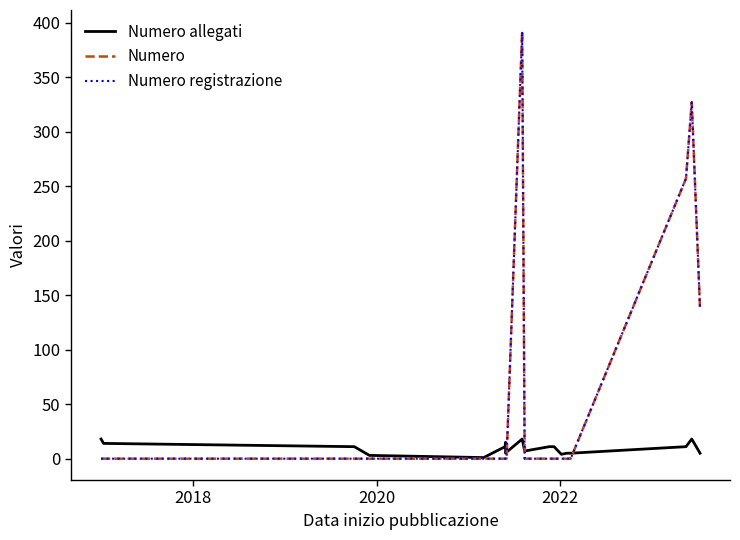

What are all the series names shown in the legend?

Numero allegati, Numero, Numero registrazione